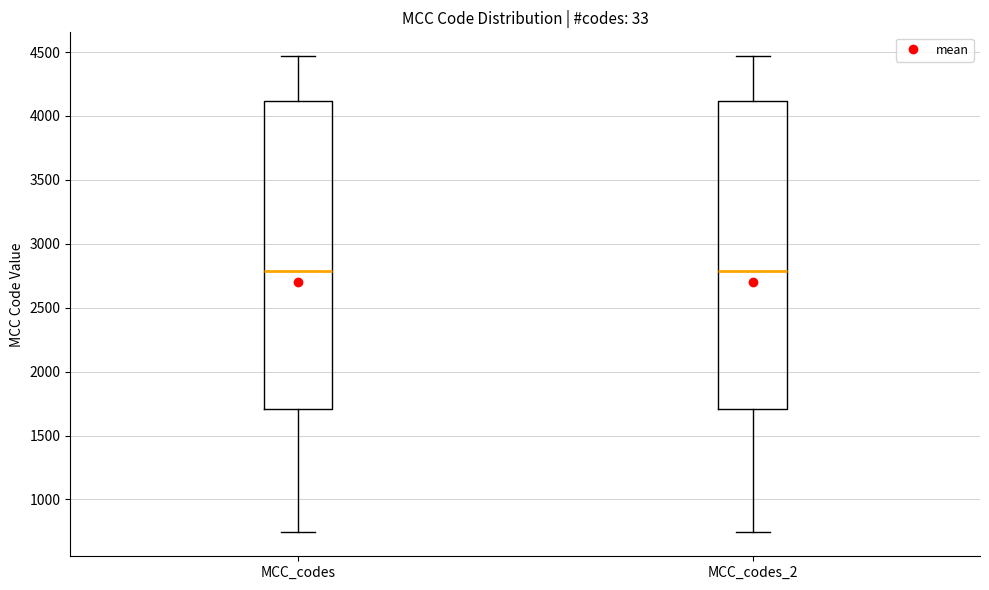

Where does the lower whisker of the box for MCC_codes_2 end on the y-axis? The values are not printed on the chart, so give them approximately, as read against the axis.

750